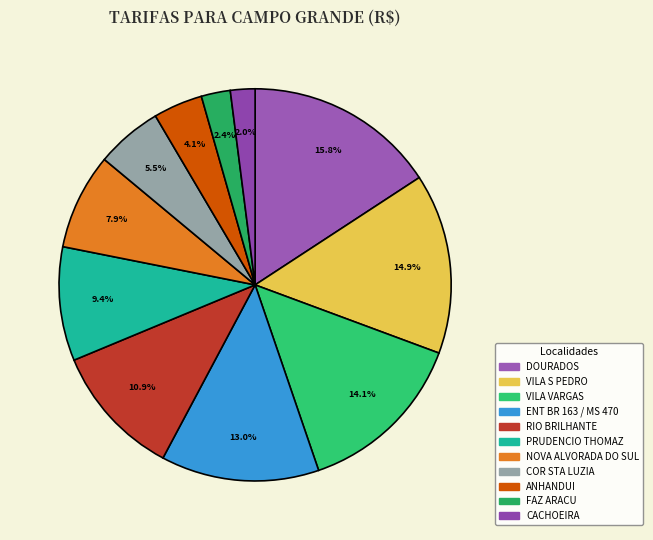

Is the sum of FAZ ARACU and VILA S PEDRO greater than half?

No